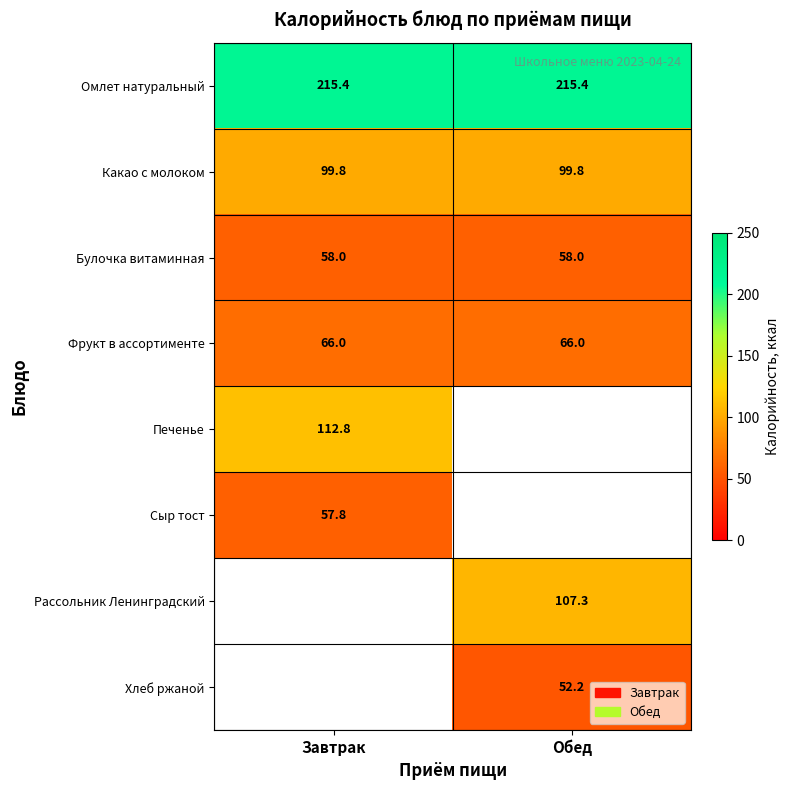

Is the value of Сыр тост at Обед greater than the value of Хлеб ржаной at Обед?

No